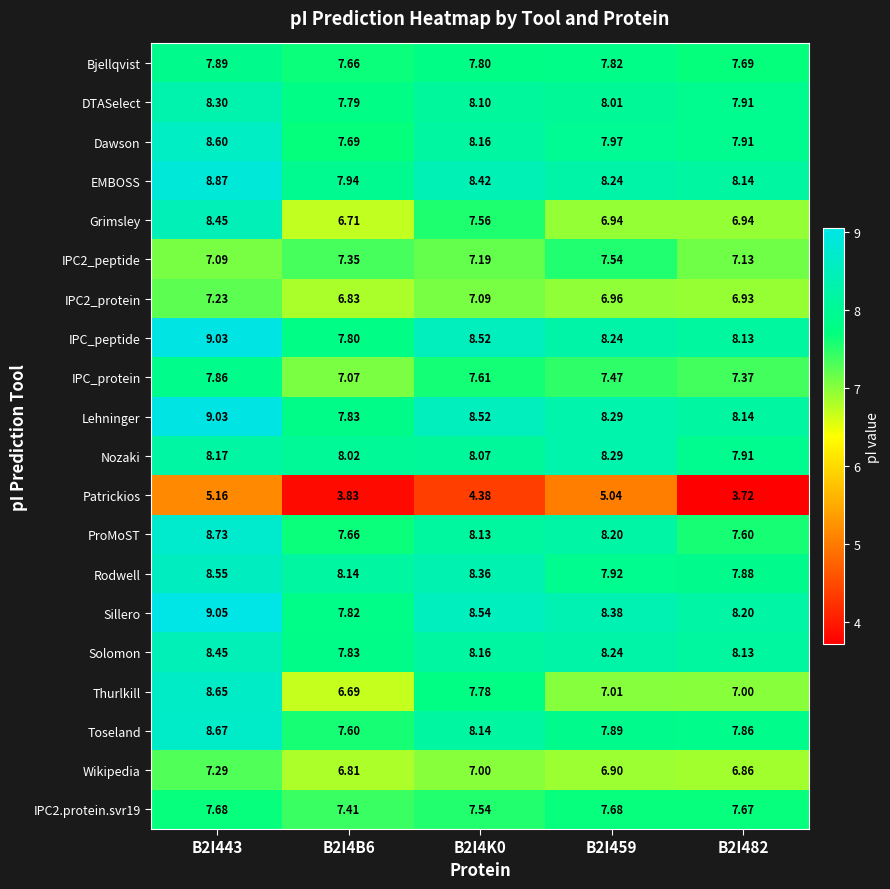

Between B2I443 and B2I4K0, which series saw the biggest shift?

Grimsley